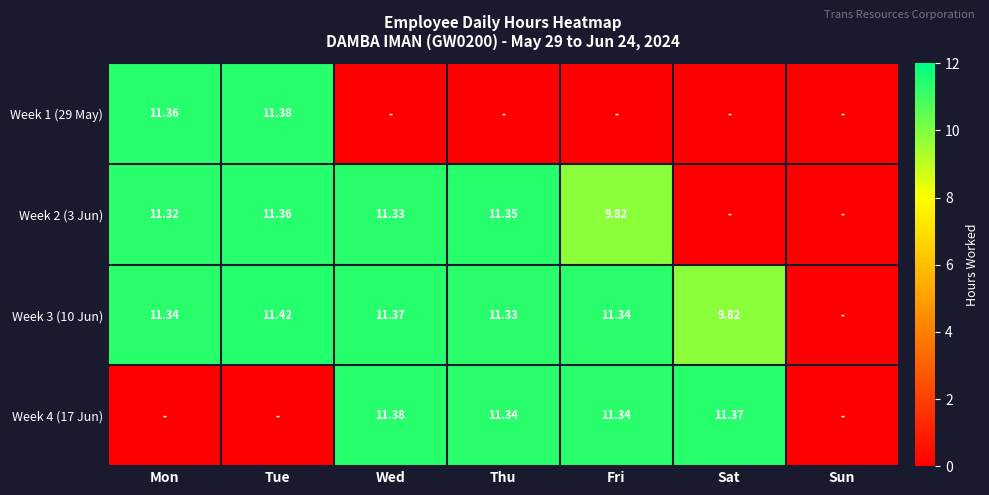

Where is Week 3 (10 Jun) nearest to the value 5?

Sat